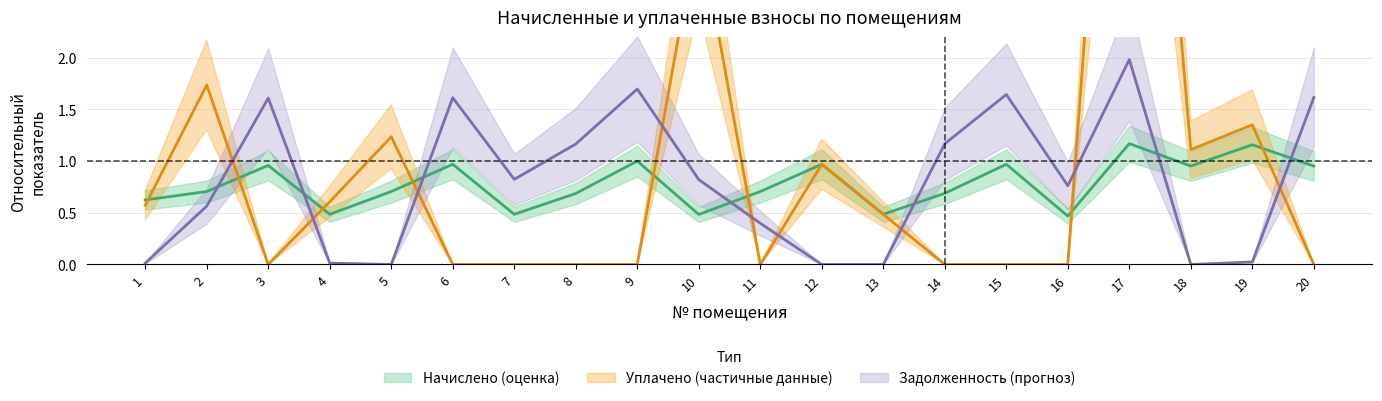

Between which two adjacent categories do задолженность (взнос) and начислено first intersect?

2 and 3